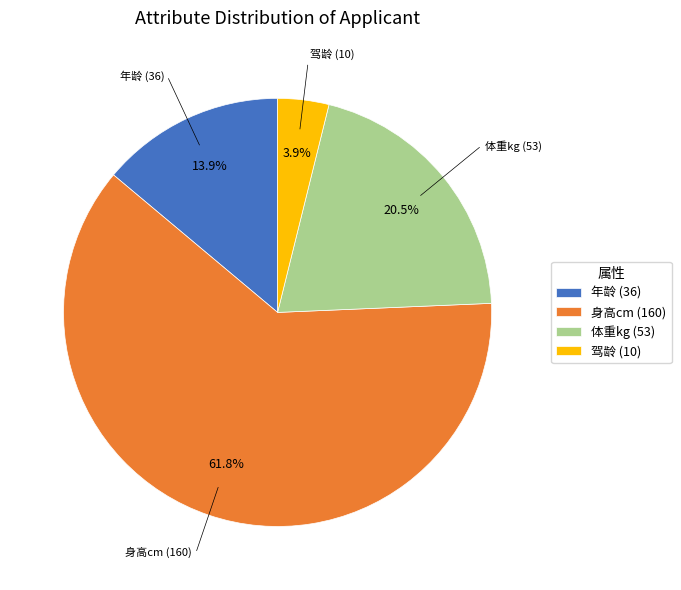

What percentage do 体重kg (53) and 身高cm (160) together represent?

82.2%